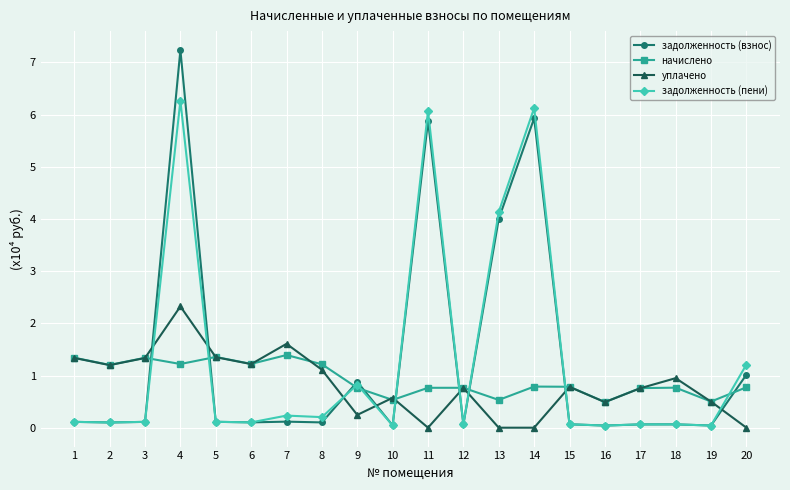

After their last crossing, which series has the higher values: задолженность (пени) or начислено?

задолженность (пени)